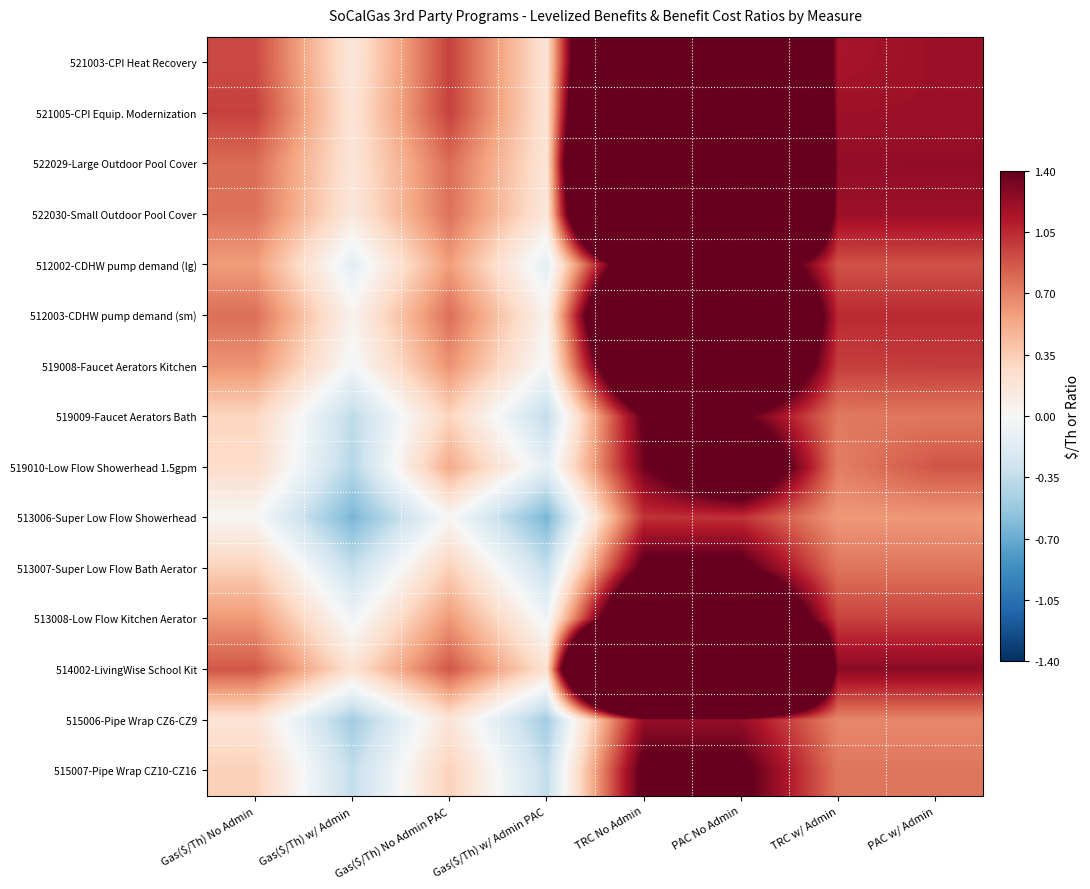

Reading right to left, what are all the values shown in this chart?

521003-CPI Heat Recovery: PAC w/ Admin=1.2	TRC w/ Admin=1.2	PAC No Admin=5.8	TRC No Admin=4.9	Gas($/Th) w/ Admin PAC=0.2	Gas($/Th) No Admin PAC=1.0	Gas($/Th) w/ Admin=0.2	Gas($/Th) No Admin=0.9
521005-CPI Equip. Modernization: PAC w/ Admin=1.2	TRC w/ Admin=1.2	PAC No Admin=5.8	TRC No Admin=5.7	Gas($/Th) w/ Admin PAC=0.2	Gas($/Th) No Admin PAC=1.0	Gas($/Th) w/ Admin=0.2	Gas($/Th) No Admin=1.0
522029-Large Outdoor Pool Cover: PAC w/ Admin=1.2	TRC w/ Admin=1.2	PAC No Admin=6.9	TRC No Admin=6.9	Gas($/Th) w/ Admin PAC=0.2	Gas($/Th) No Admin PAC=0.8	Gas($/Th) w/ Admin=0.2	Gas($/Th) No Admin=0.8
522030-Small Outdoor Pool Cover: PAC w/ Admin=1.2	TRC w/ Admin=1.2	PAC No Admin=5.9	TRC No Admin=5.9	Gas($/Th) w/ Admin PAC=0.2	Gas($/Th) No Admin PAC=0.8	Gas($/Th) w/ Admin=0.2	Gas($/Th) No Admin=0.8
512002-CDHW pump demand (lg): PAC w/ Admin=0.9	TRC w/ Admin=0.9	PAC No Admin=2.2	TRC No Admin=2.2	Gas($/Th) w/ Admin PAC=-0.1	Gas($/Th) No Admin PAC=0.6	Gas($/Th) w/ Admin=-0.1	Gas($/Th) No Admin=0.6
512003-CDHW pump demand (sm): PAC w/ Admin=1.1	TRC w/ Admin=1.1	PAC No Admin=3.5	TRC No Admin=3.5	Gas($/Th) w/ Admin PAC=0.1	Gas($/Th) No Admin PAC=0.8	Gas($/Th) w/ Admin=0.1	Gas($/Th) No Admin=0.8
519008-Faucet Aerators Kitchen: PAC w/ Admin=1.0	TRC w/ Admin=1.0	PAC No Admin=2.7	TRC No Admin=2.7	Gas($/Th) w/ Admin PAC=-0.0	Gas($/Th) No Admin PAC=0.6	Gas($/Th) w/ Admin=-0.0	Gas($/Th) No Admin=0.6
519009-Faucet Aerators Bath: PAC w/ Admin=0.7	TRC w/ Admin=0.7	PAC No Admin=1.5	TRC No Admin=1.4	Gas($/Th) w/ Admin PAC=-0.3	Gas($/Th) No Admin PAC=0.3	Gas($/Th) w/ Admin=-0.4	Gas($/Th) No Admin=0.3
519010-Low Flow Showerhead 1.5gpm: PAC w/ Admin=0.9	TRC w/ Admin=0.7	PAC No Admin=2.1	TRC No Admin=1.4	Gas($/Th) w/ Admin PAC=-0.1	Gas($/Th) No Admin PAC=0.5	Gas($/Th) w/ Admin=-0.4	Gas($/Th) No Admin=0.3
513006-Super Low Flow Showerhead: PAC w/ Admin=0.6	TRC w/ Admin=0.6	PAC No Admin=1.0	TRC No Admin=1.0	Gas($/Th) w/ Admin PAC=-0.6	Gas($/Th) No Admin PAC=0.0	Gas($/Th) w/ Admin=-0.6	Gas($/Th) No Admin=0.0
513007-Super Low Flow Bath Aerator: PAC w/ Admin=0.8	TRC w/ Admin=0.8	PAC No Admin=1.5	TRC No Admin=1.5	Gas($/Th) w/ Admin PAC=-0.3	Gas($/Th) No Admin PAC=0.3	Gas($/Th) w/ Admin=-0.3	Gas($/Th) No Admin=0.3
513008-Low Flow Kitchen Aerator: PAC w/ Admin=0.9	TRC w/ Admin=0.9	PAC No Admin=2.6	TRC No Admin=2.6	Gas($/Th) w/ Admin PAC=-0.1	Gas($/Th) No Admin PAC=0.6	Gas($/Th) w/ Admin=-0.1	Gas($/Th) No Admin=0.6
514002-LivingWise School Kit: PAC w/ Admin=1.3	TRC w/ Admin=1.3	PAC No Admin=8.0	TRC No Admin=8.0	Gas($/Th) w/ Admin PAC=0.2	Gas($/Th) No Admin PAC=0.9	Gas($/Th) w/ Admin=0.2	Gas($/Th) No Admin=0.9
515006-Pipe Wrap CZ6-CZ9: PAC w/ Admin=0.7	TRC w/ Admin=0.7	PAC No Admin=1.2	TRC No Admin=1.2	Gas($/Th) w/ Admin PAC=-0.5	Gas($/Th) No Admin PAC=0.2	Gas($/Th) w/ Admin=-0.5	Gas($/Th) No Admin=0.2
515007-Pipe Wrap CZ10-CZ16: PAC w/ Admin=0.7	TRC w/ Admin=0.7	PAC No Admin=1.5	TRC No Admin=1.5	Gas($/Th) w/ Admin PAC=-0.3	Gas($/Th) No Admin PAC=0.3	Gas($/Th) w/ Admin=-0.3	Gas($/Th) No Admin=0.3